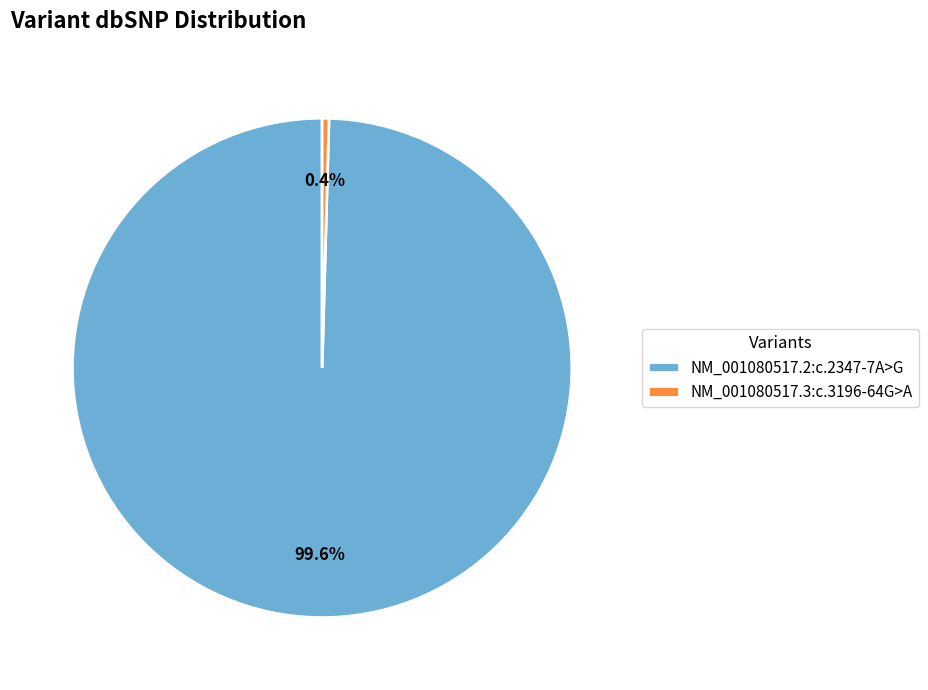

What is the ratio of the value at NM_001080517.2:c.2347-7A>G to the value at NM_001080517.3:c.3196-64G>A?

226.3